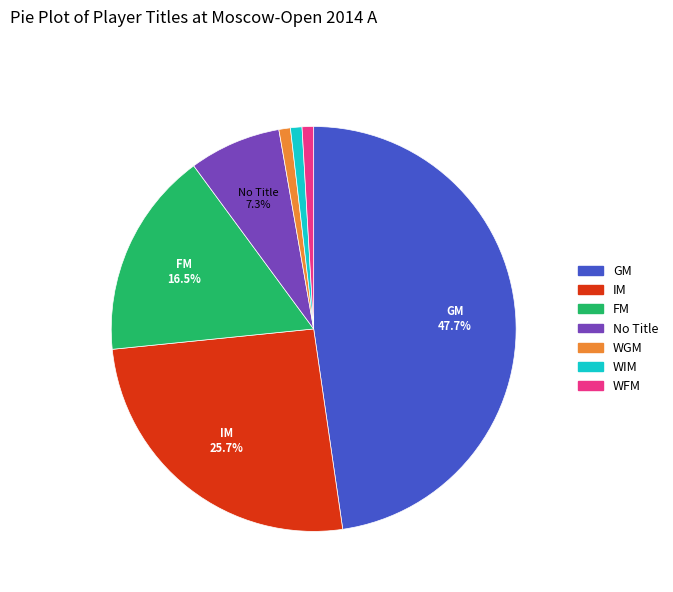

Which category has the biggest portion of the pie?

GM